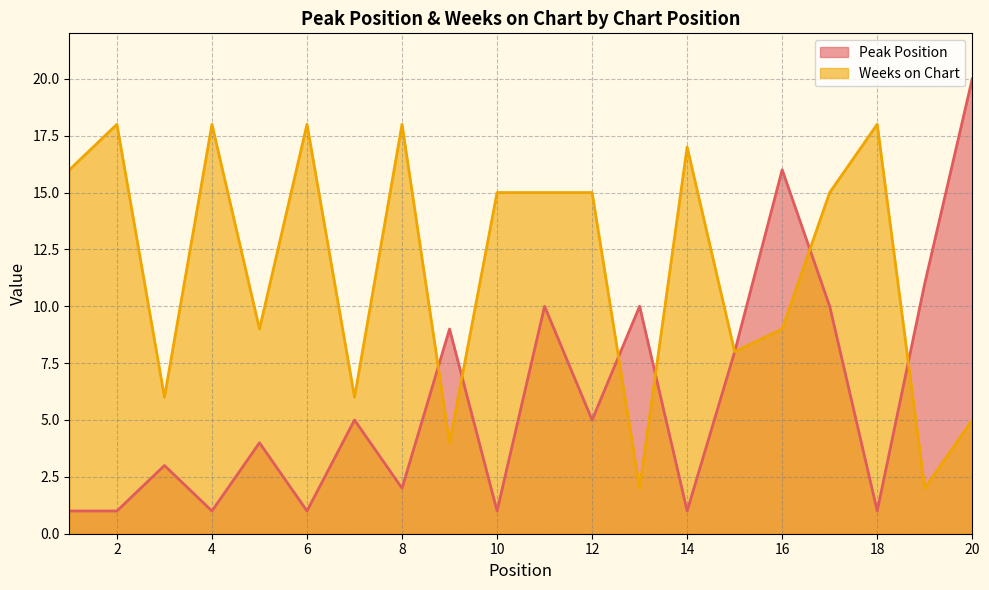

The value of Peak Position at 1 is 2. True or false?

False